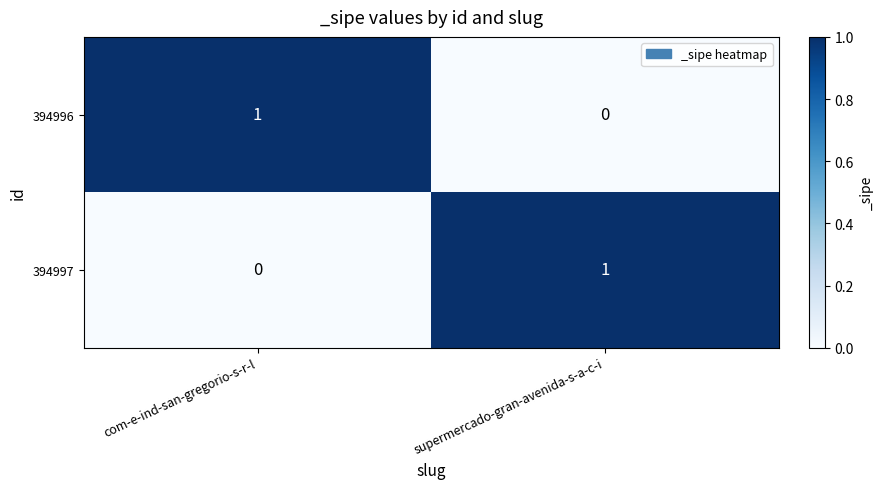

At which label is 394997 closest to 0?

com-e-ind-san-gregorio-s-r-l